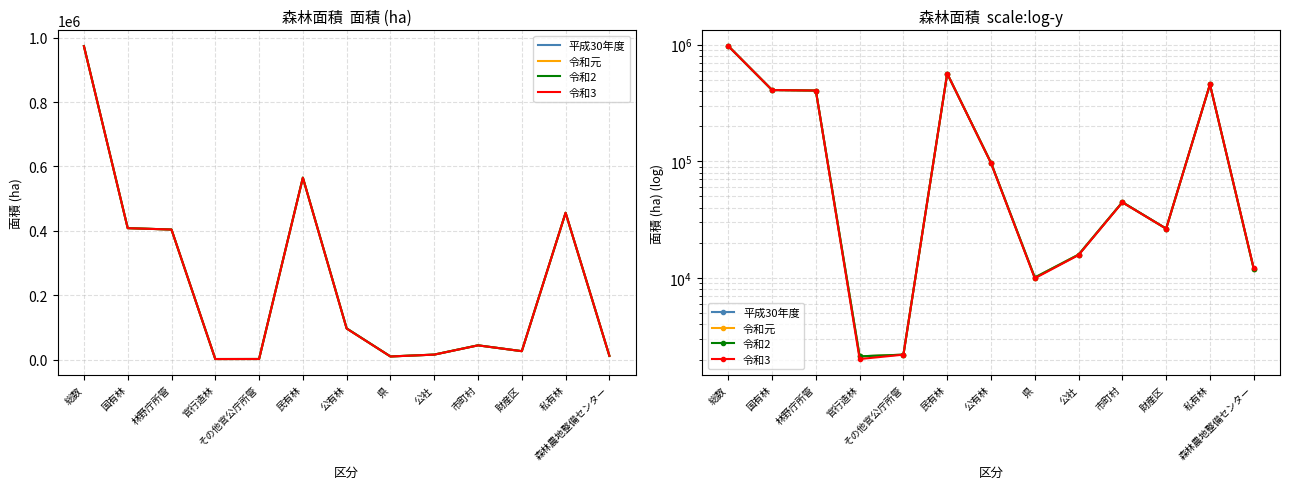

Rank the categories by 平成30年度 value from lowest to highest.

官行造林, その他官公庁所管, 県, 森林農地整備センター, 公社, 財産区, 市町村, 公有林, 林野庁所管, 国有林, 私有林, 民有林, 総数